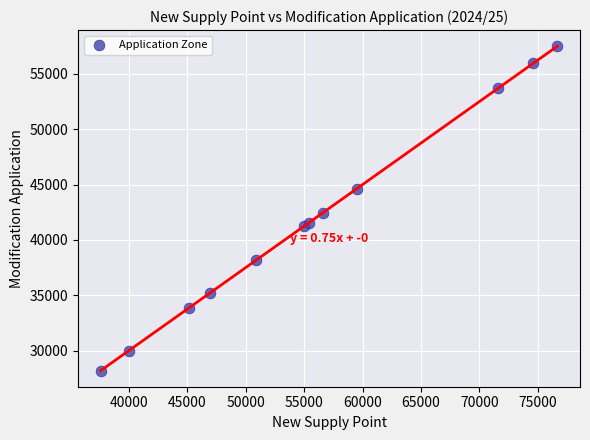

What Y value in the scatter plot is closest to 42843?

42450.0